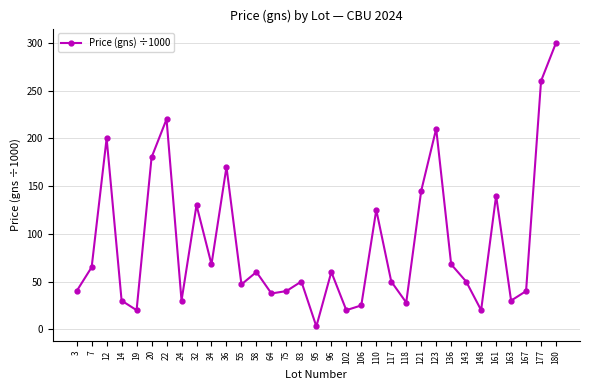

Count the number of data series in this chart.

1